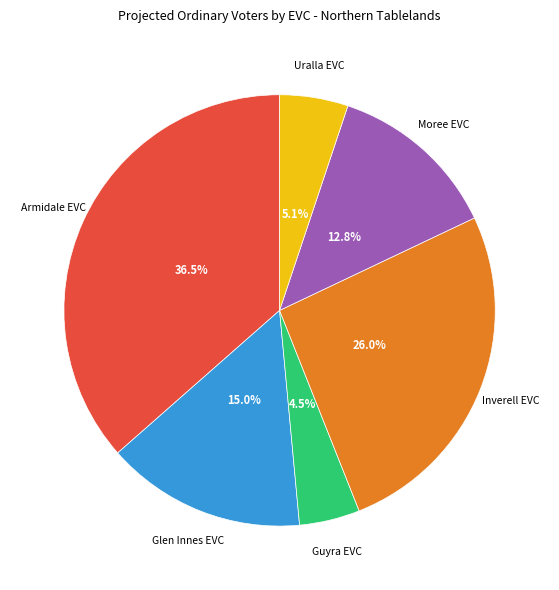

Which has a higher value, Glen Innes EVC or Inverell EVC?

Inverell EVC